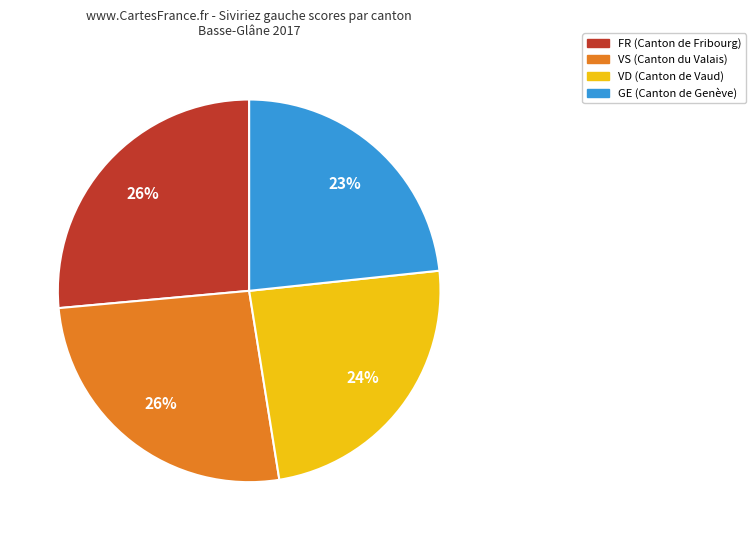

What is the ratio of the value at FR to the value at GE?

1.1